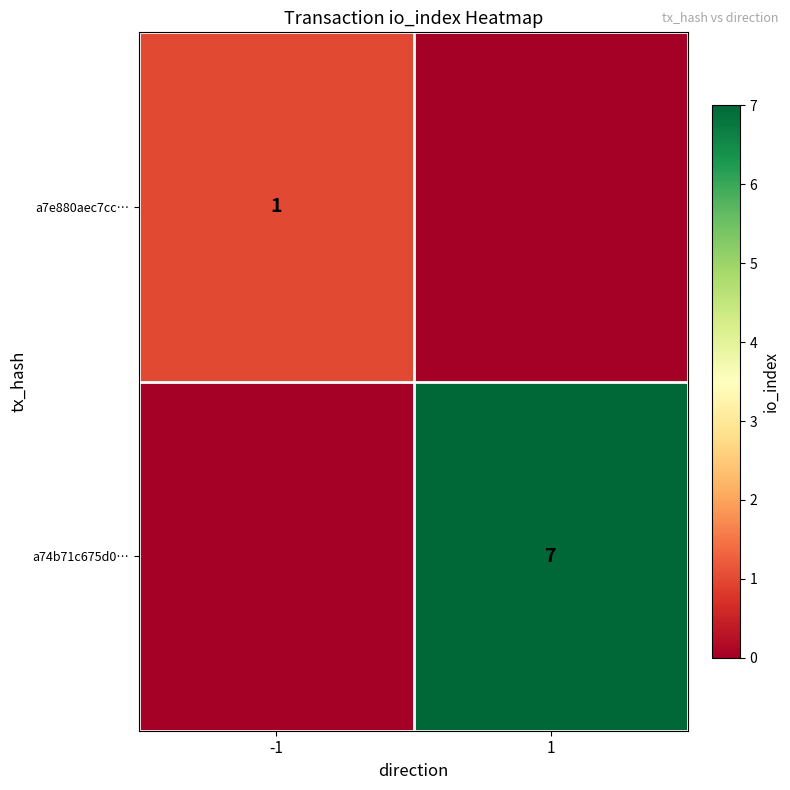

Is the value of a74b71c675d0… at 1 greater than the value of a7e880aec7cc… at -1?

Yes